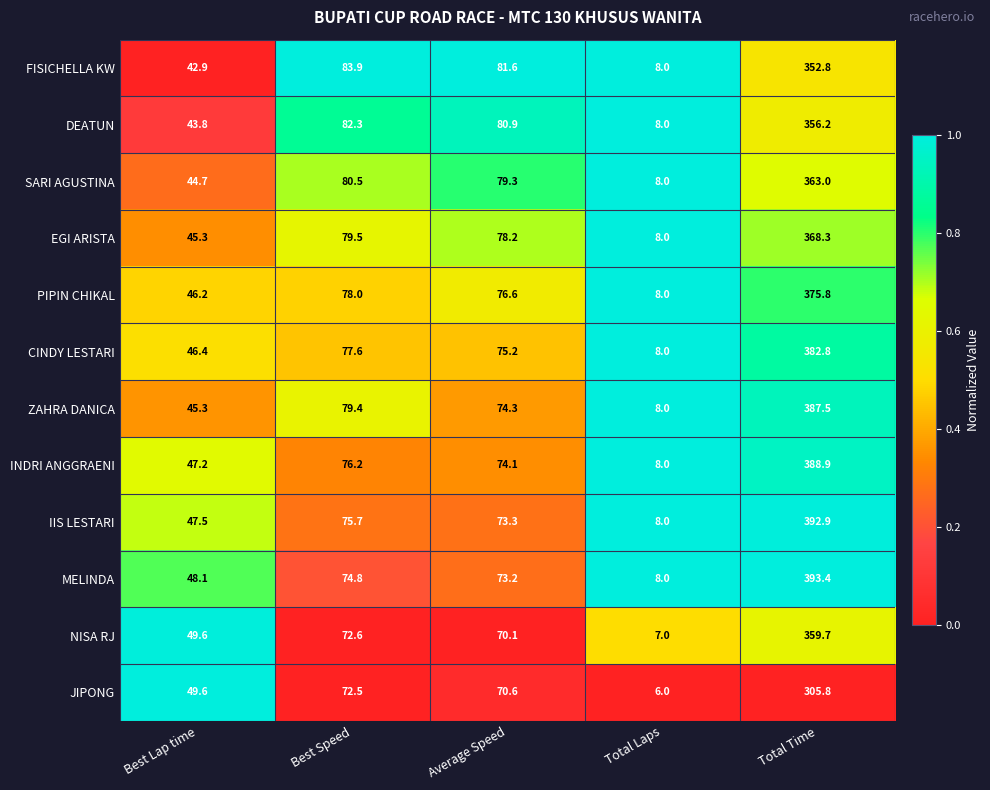

The value of MELINDA at Total Laps is 4.6. True or false?

False